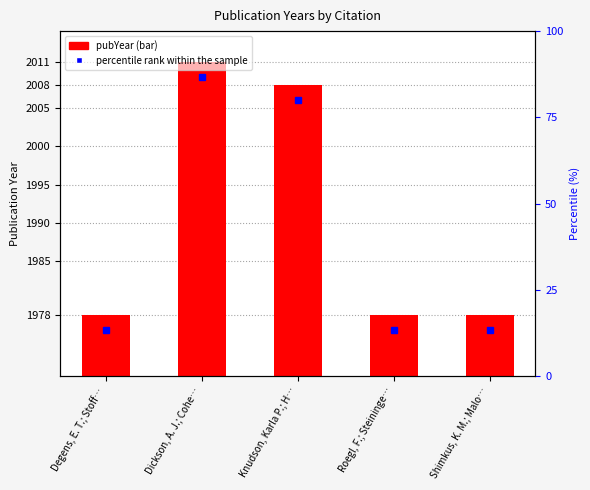

Is it true that the value at Knudson, Karla P.; H… is 54?

False